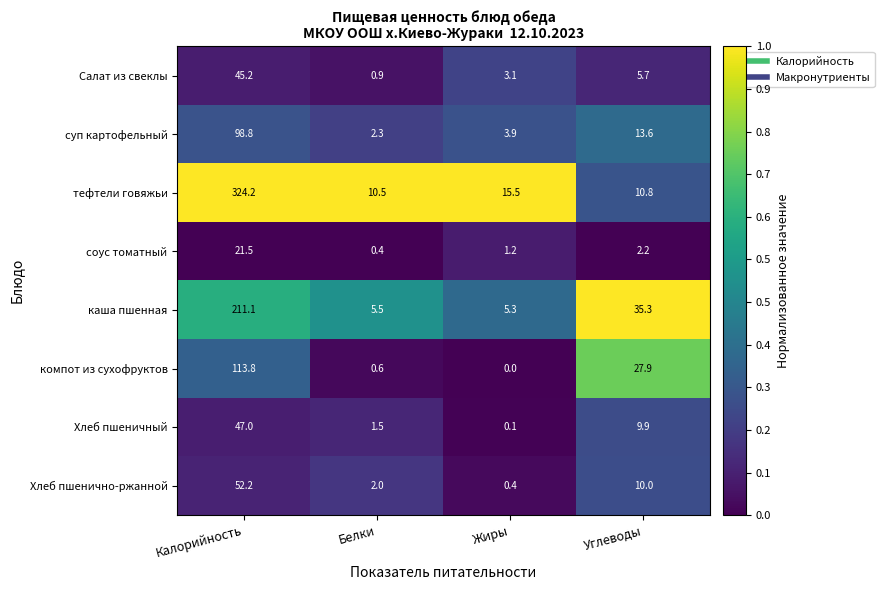

The суп картофельный series shows 13.6 at Углеводы. True or false?

True